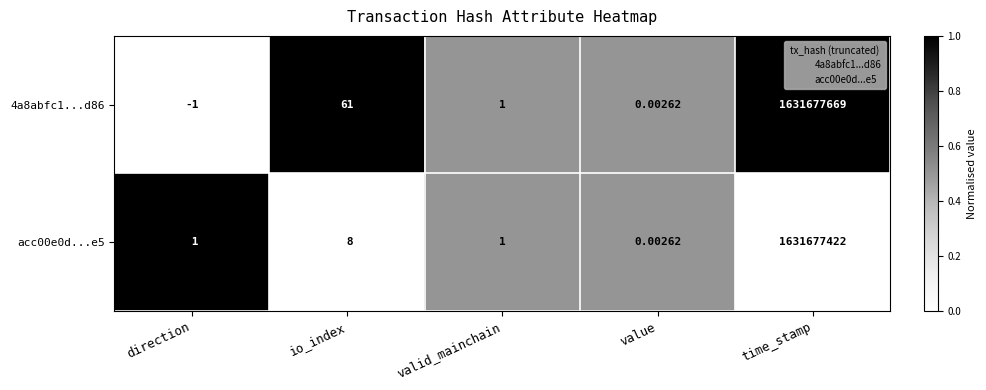

At which category is the sum across all series the highest?

time_stamp